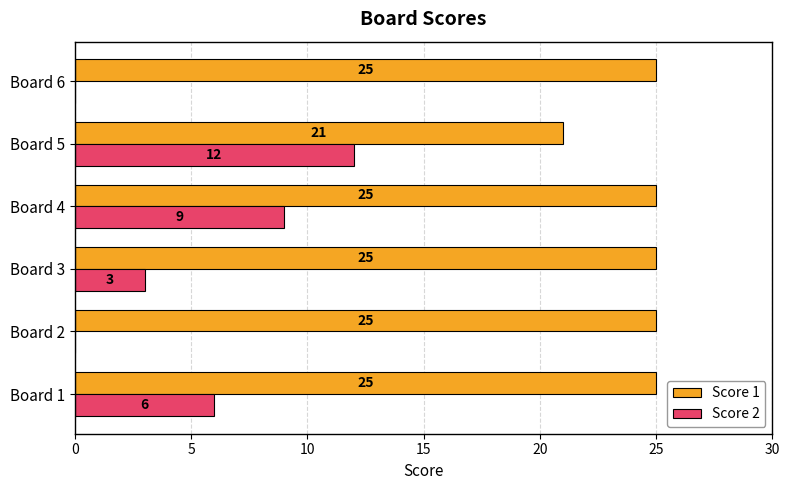

At which category is the sum across all series the highest?

Board 4